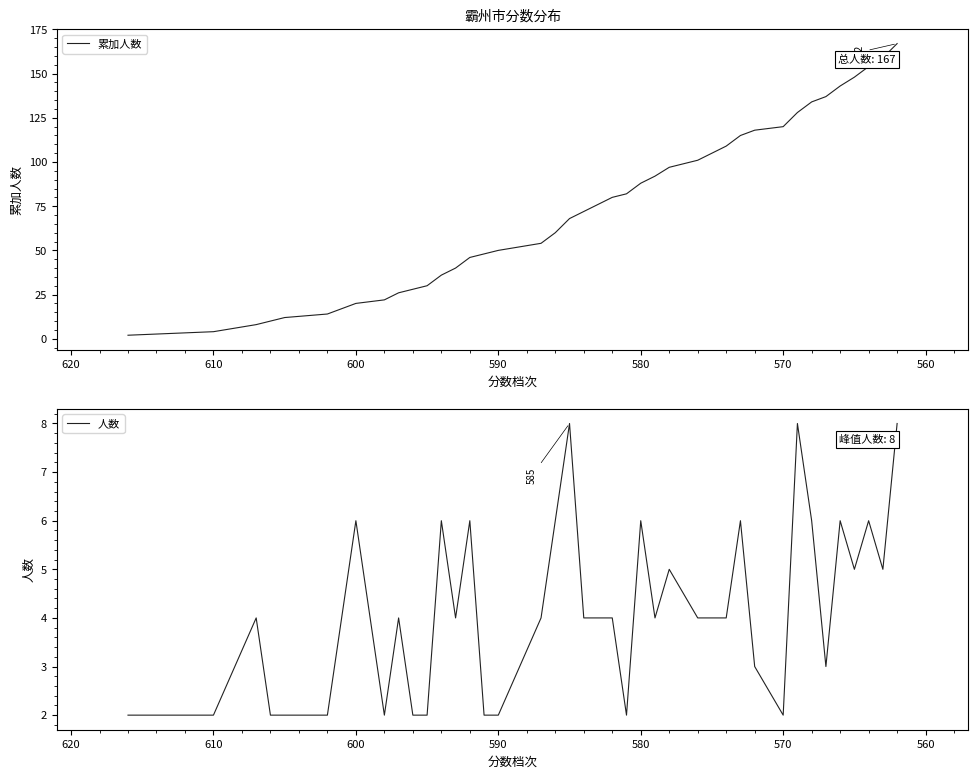

What is the value of the 累加人数 point at the 23rd from the left?

82